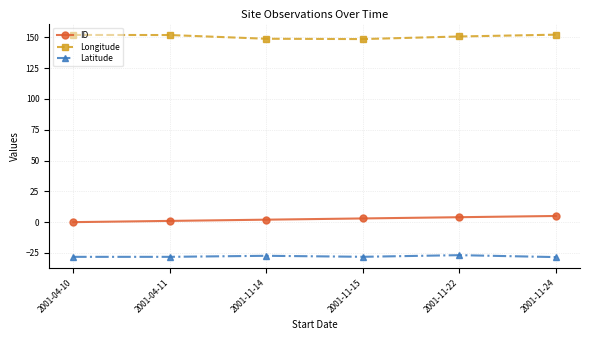

At how many categories does at least one series exceed 13?

6